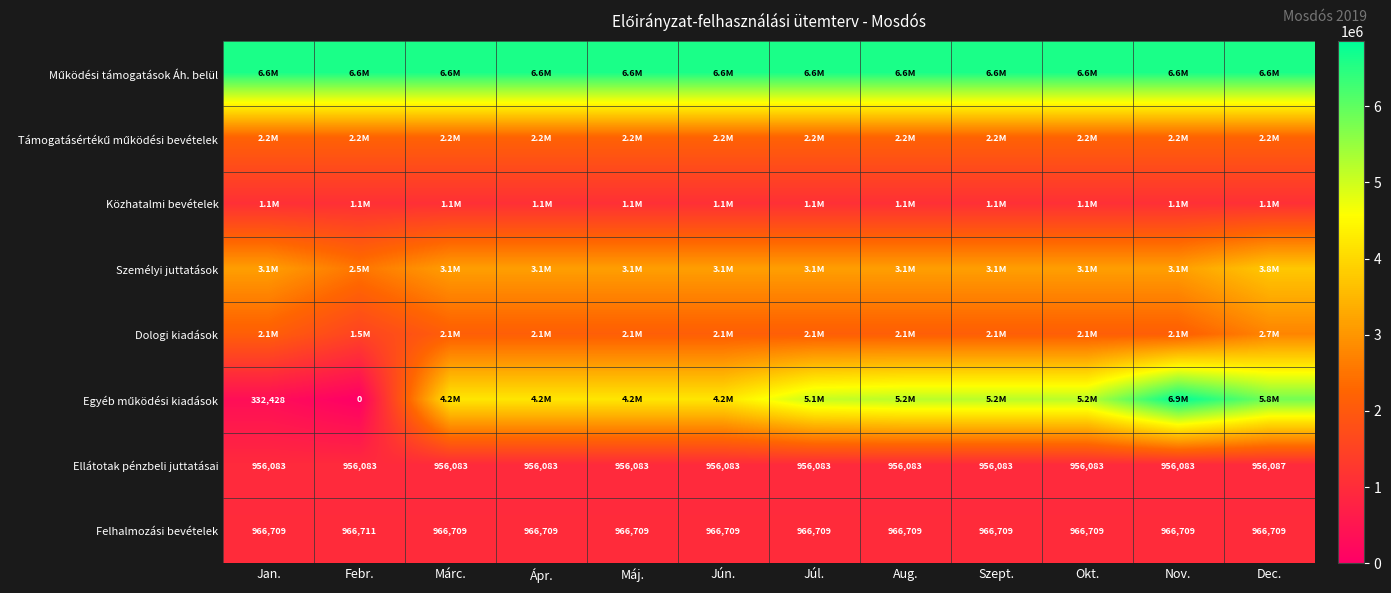

What is the approximate value of Ellátotak pénzbeli juttatásai at Dec.?

956087